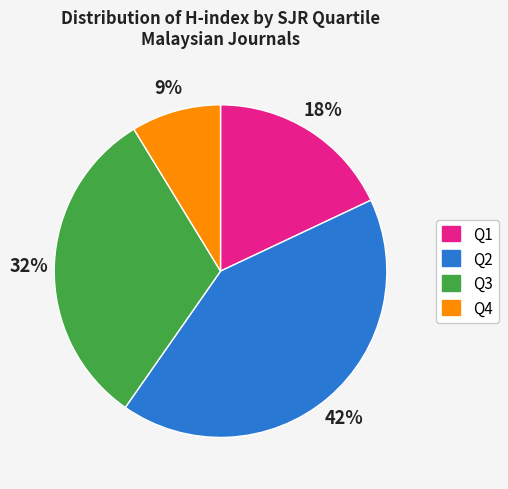

Is there any slice that represents more than half of the pie?

No